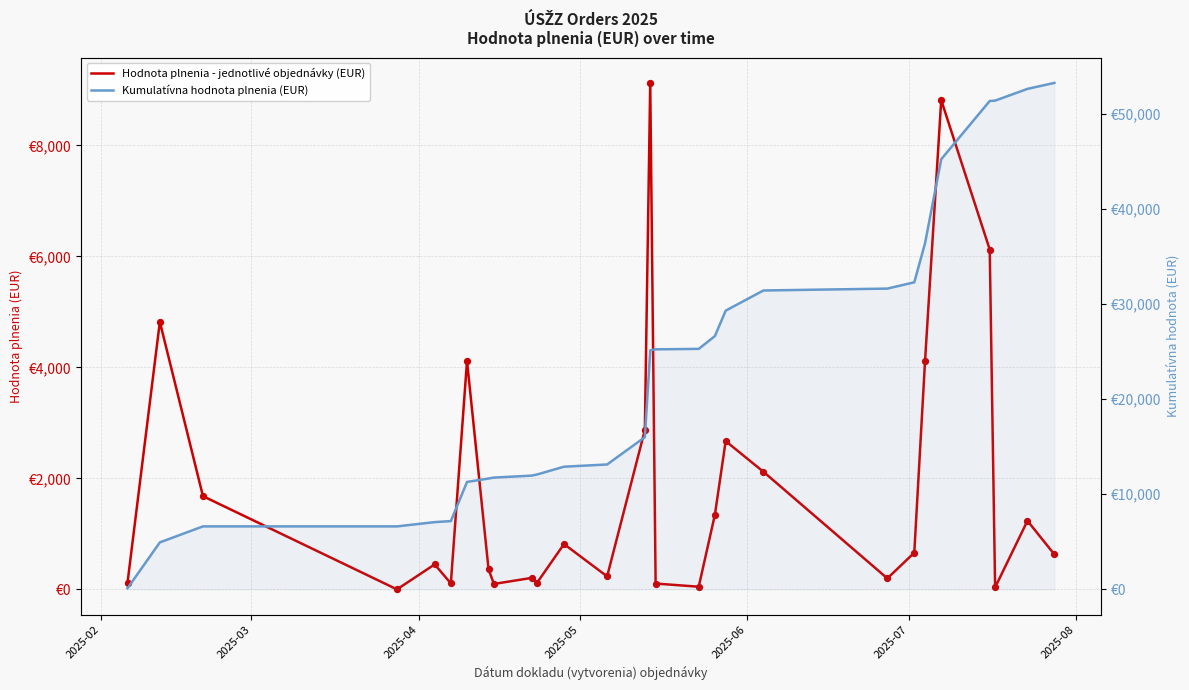

What are all the series names shown in the legend?

Hodnota plnenia - jednotlivé objednávky (EUR), Kumulatívna hodnota plnenia (EUR)